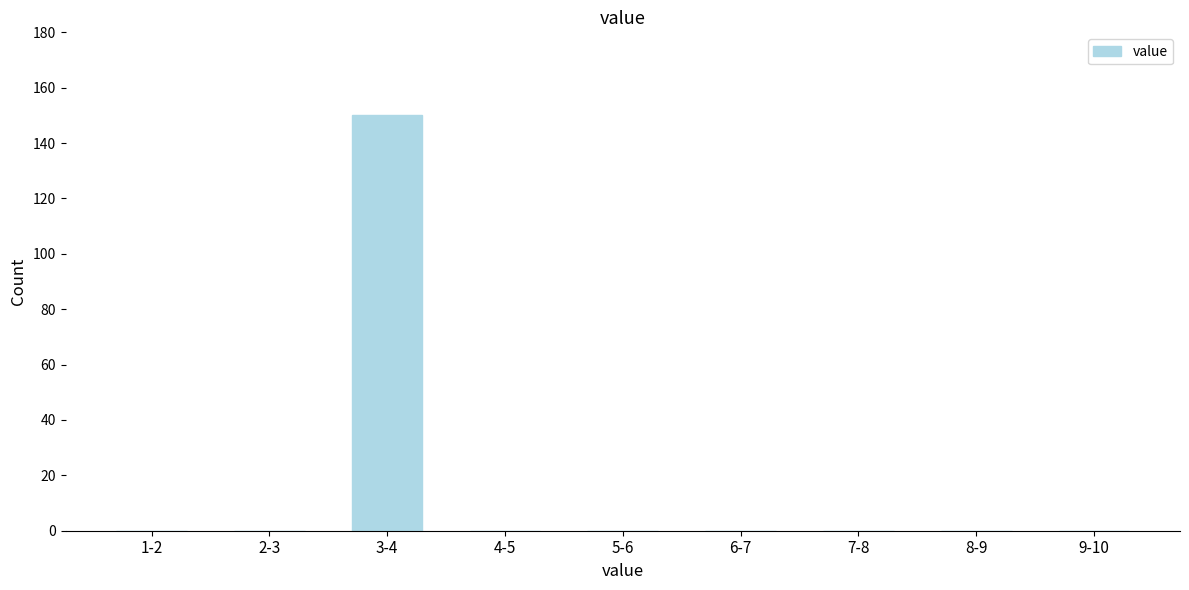

Reading right to left, extract all data points from this chart.

9-10=0	8-9=0	7-8=0	6-7=0	5-6=0	4-5=0	3-4=150	2-3=0	1-2=0